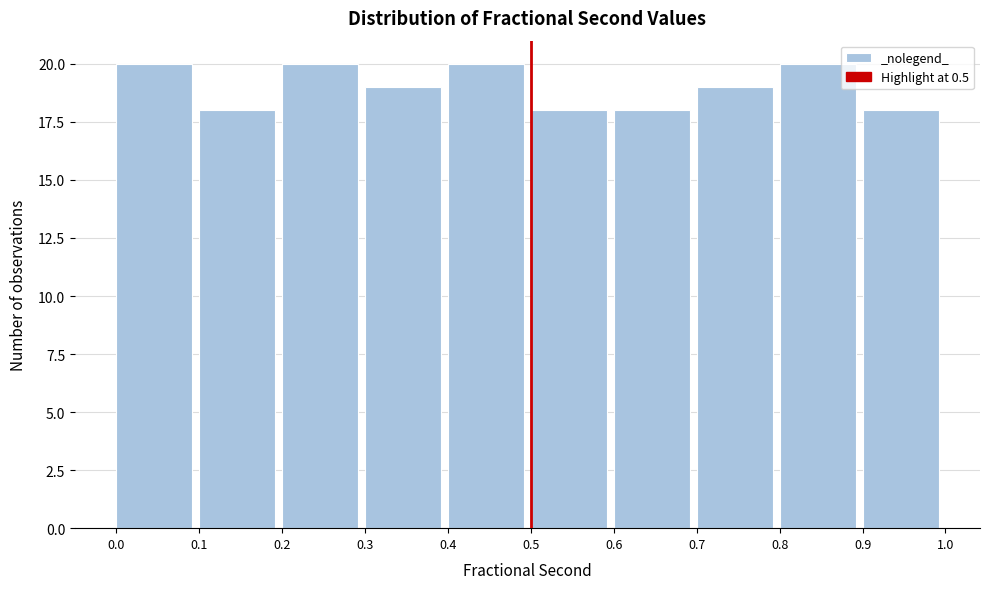

What is the height of the bar covering 0.9 to 1.0 on the x-axis? The values are not printed on the chart, so give them approximately, as read against the axis.

18